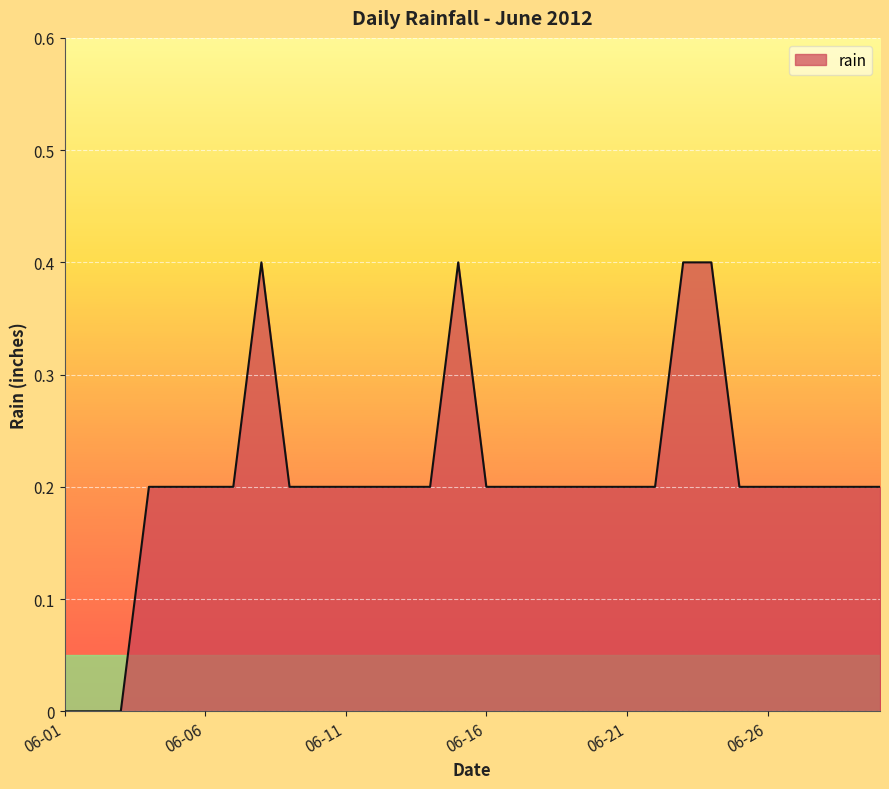

What is the greatest value displayed?

0.4